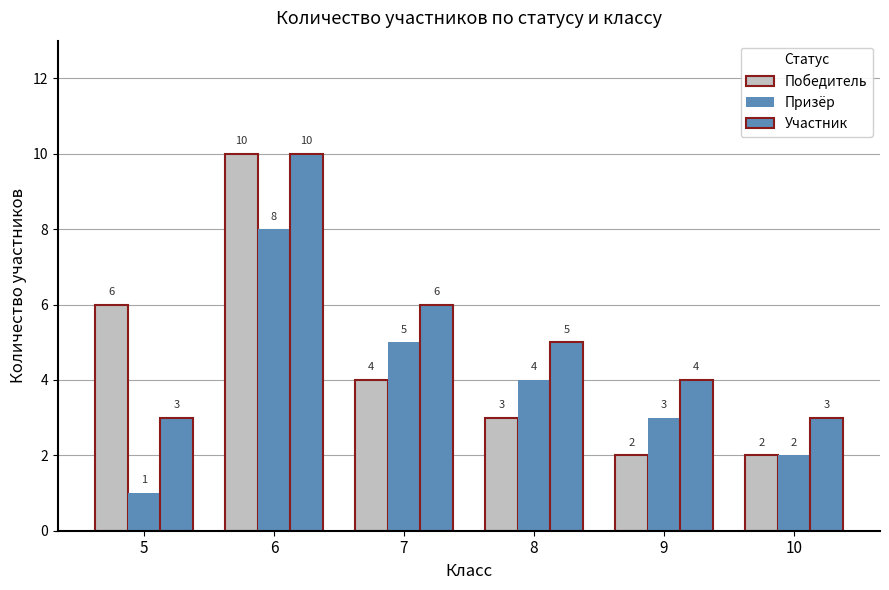

How many values in the Участник series are below 5?

3